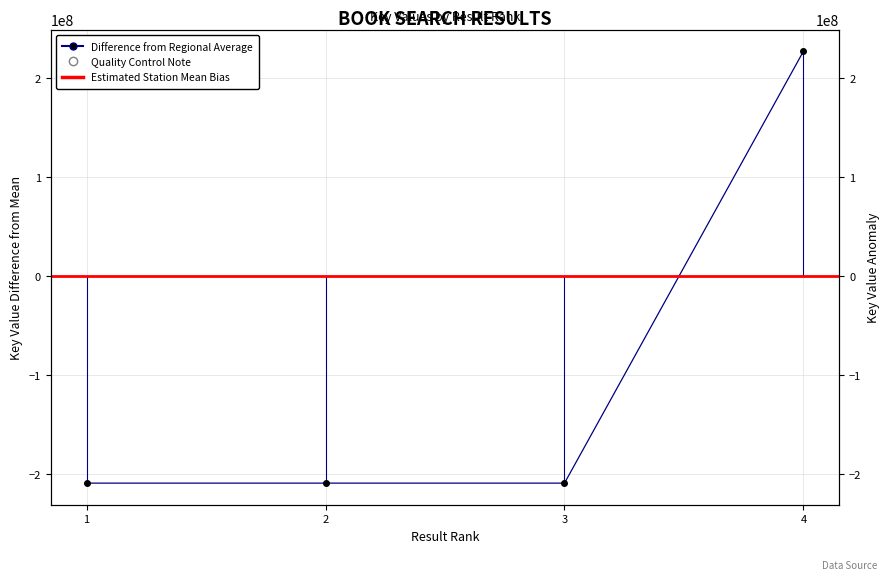

At which category does the chart reach its peak across all series?

4